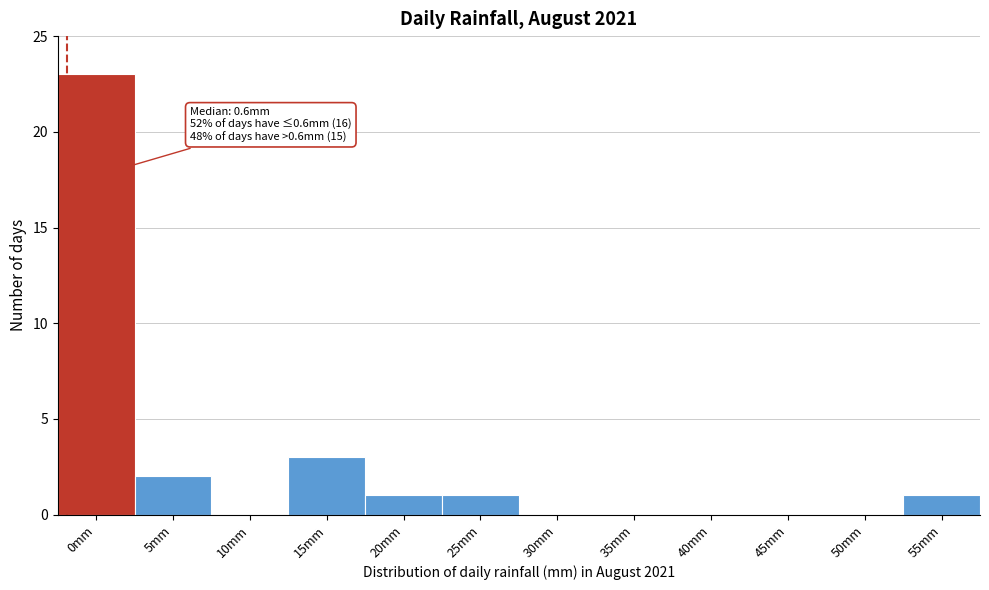

Reading right to left, what are all the values shown in this chart?

55mm=1	50mm=0	45mm=0	40mm=0	35mm=0	30mm=0	25mm=1	20mm=1	15mm=3	10mm=0	5mm=2	0mm=23